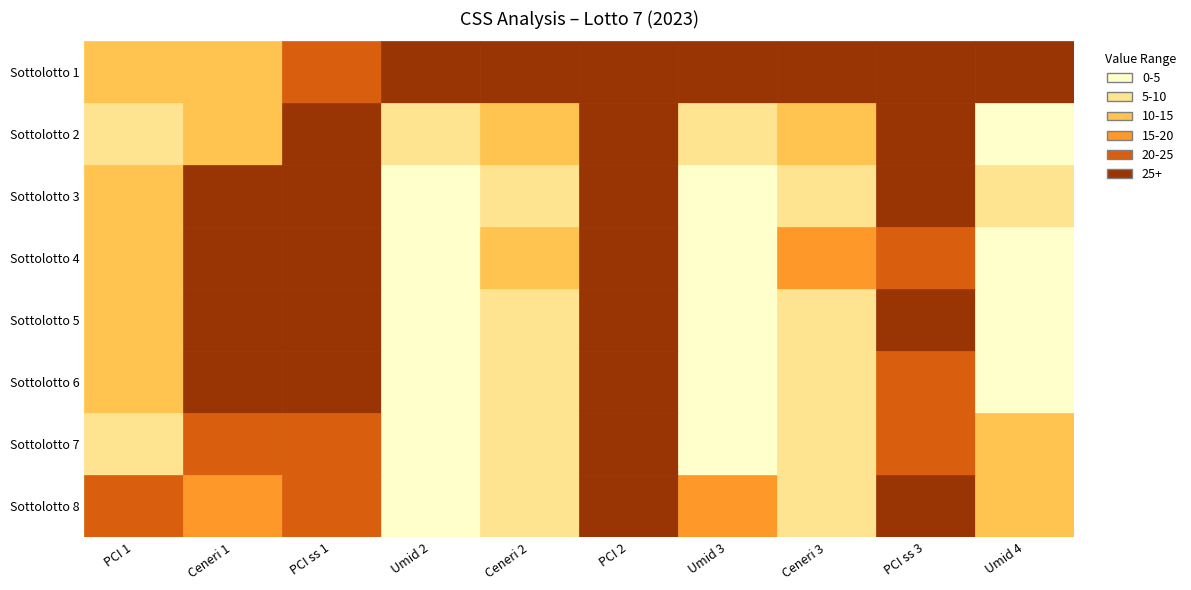

How many values in the 7 series exceed 13?

5